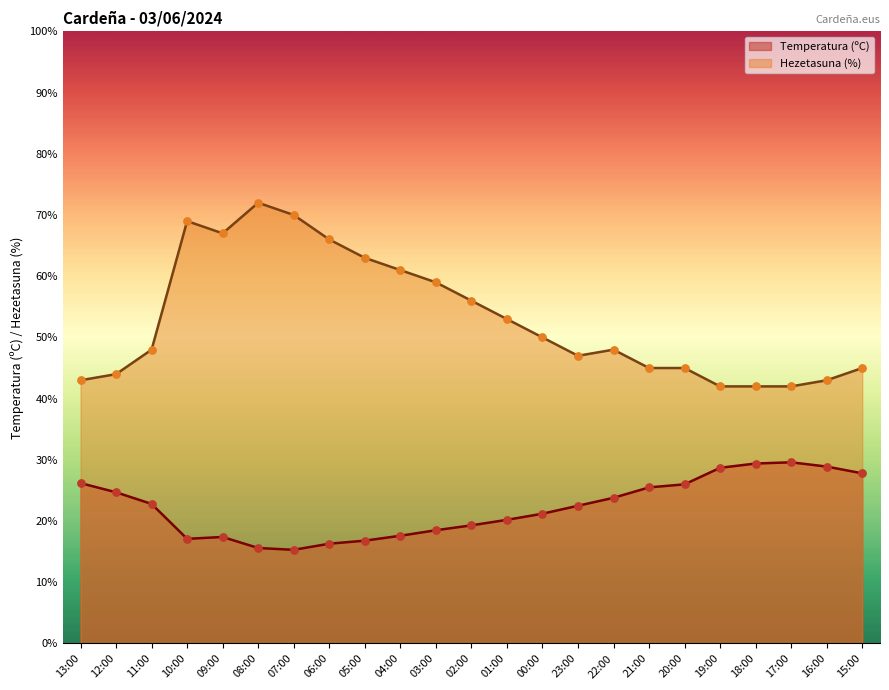

What is the total value across all series at 08:00?

87.6